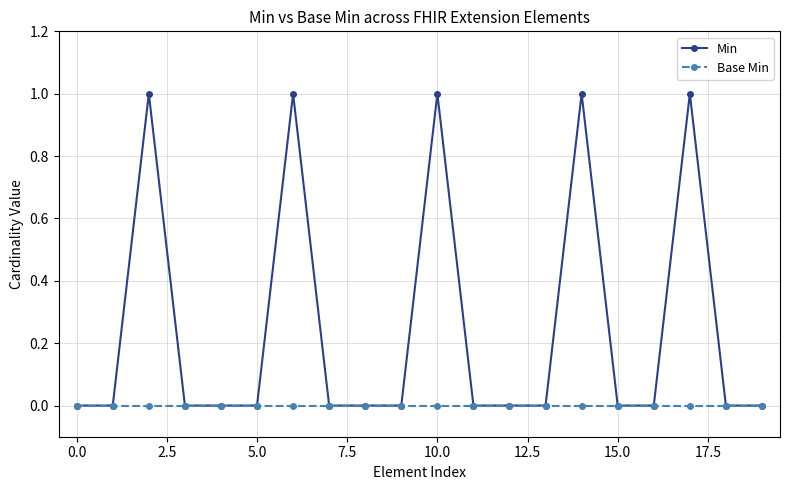

Rank the series by their average value, from lowest to highest.

Base Min, Min